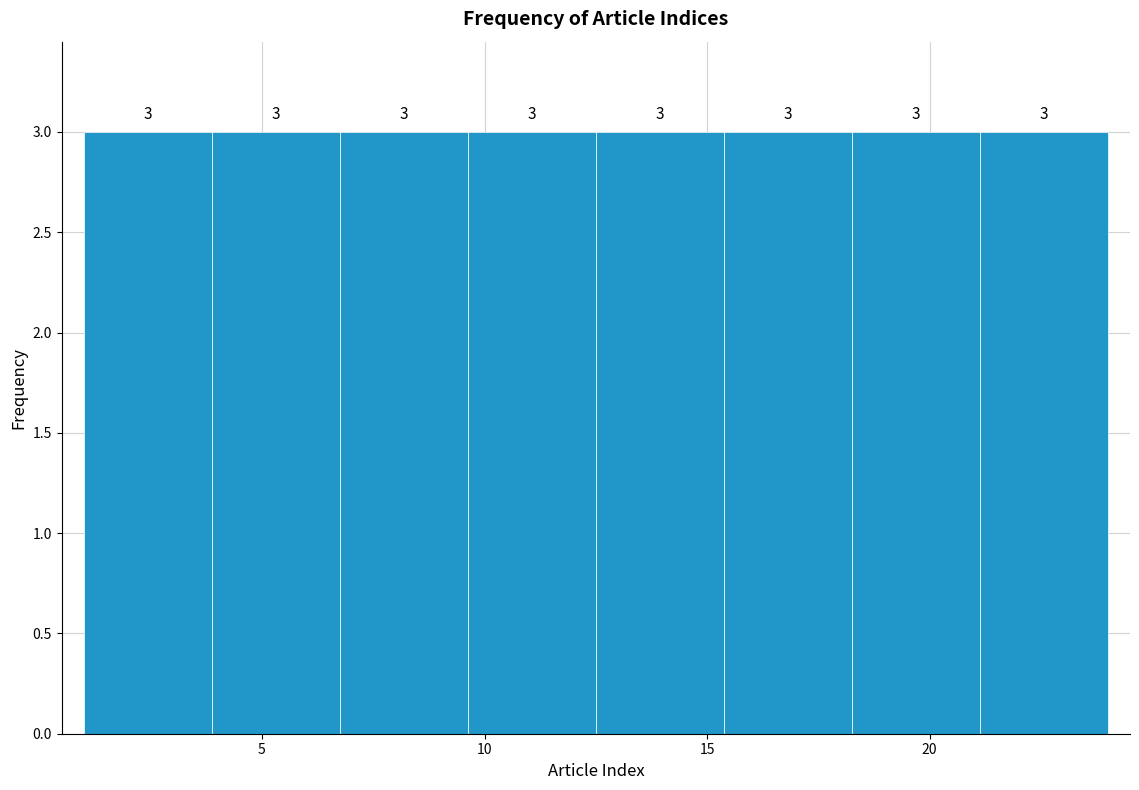

How tall is the bar that spans 18.5 to 21.0 on the x-axis? The bar edges are not printed on the chart, so give them approximately, as read against the axis.

3